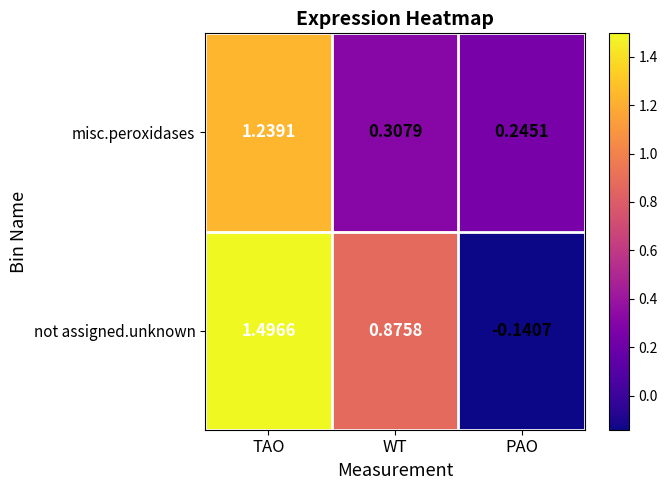

Rank the series by their average value, from highest to lowest.

not assigned.unknown, misc.peroxidases